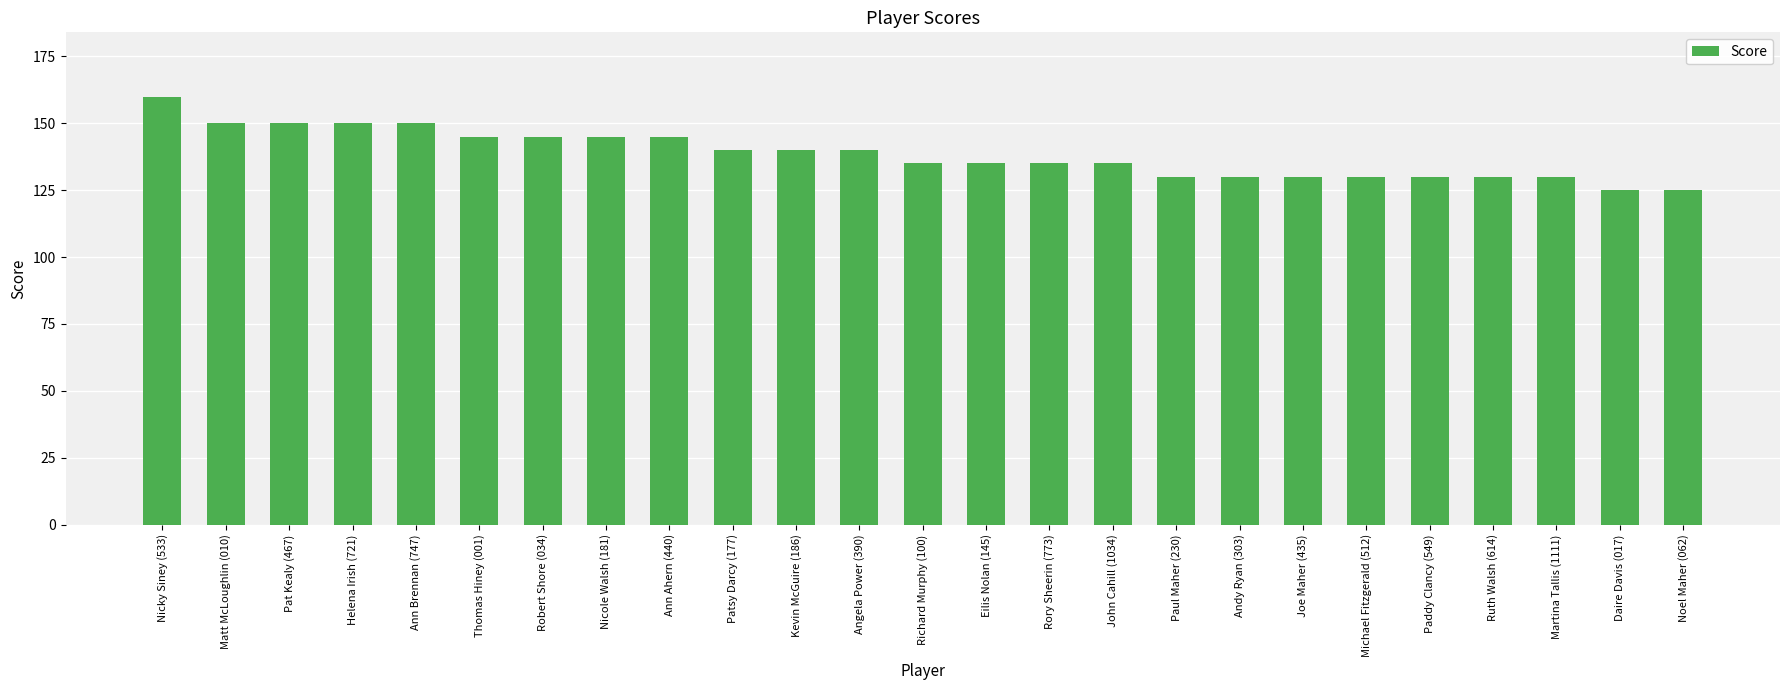

How many bars are there in total?

25